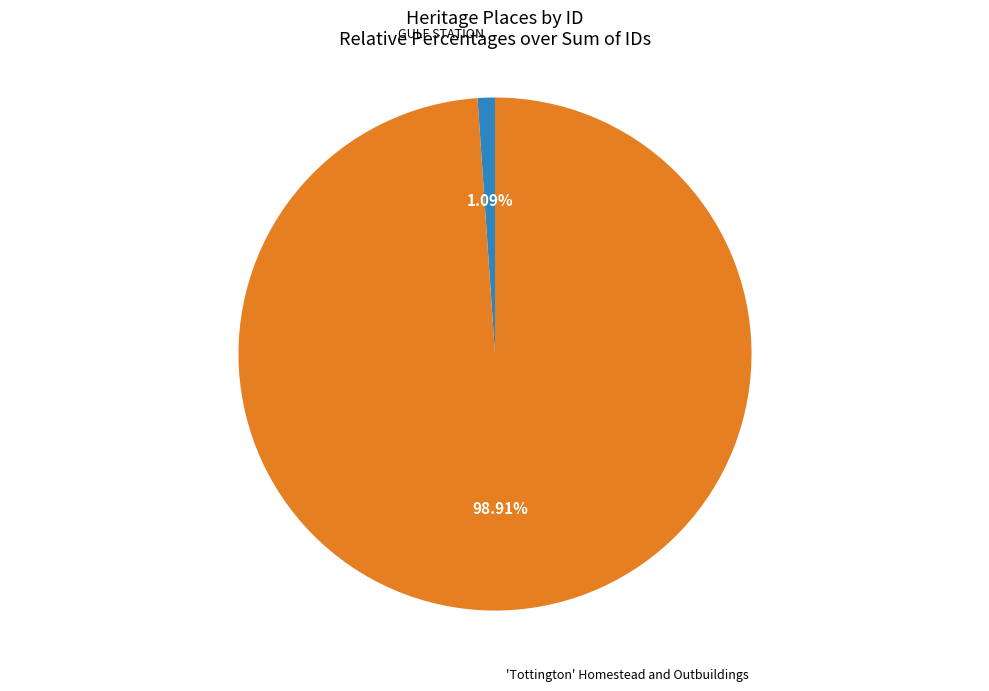

Count the number of slices in the pie.

2